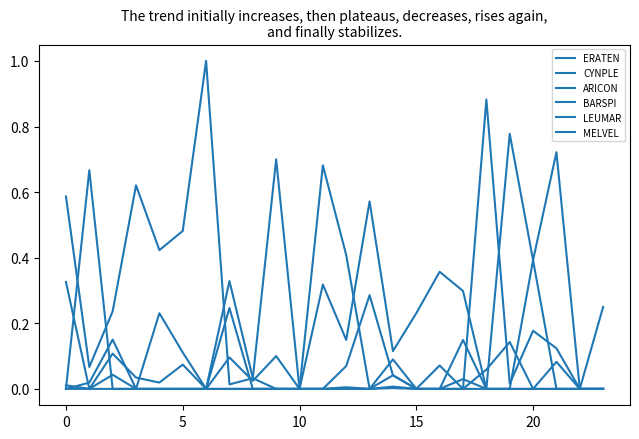

Does the chart have visible grid lines?

No